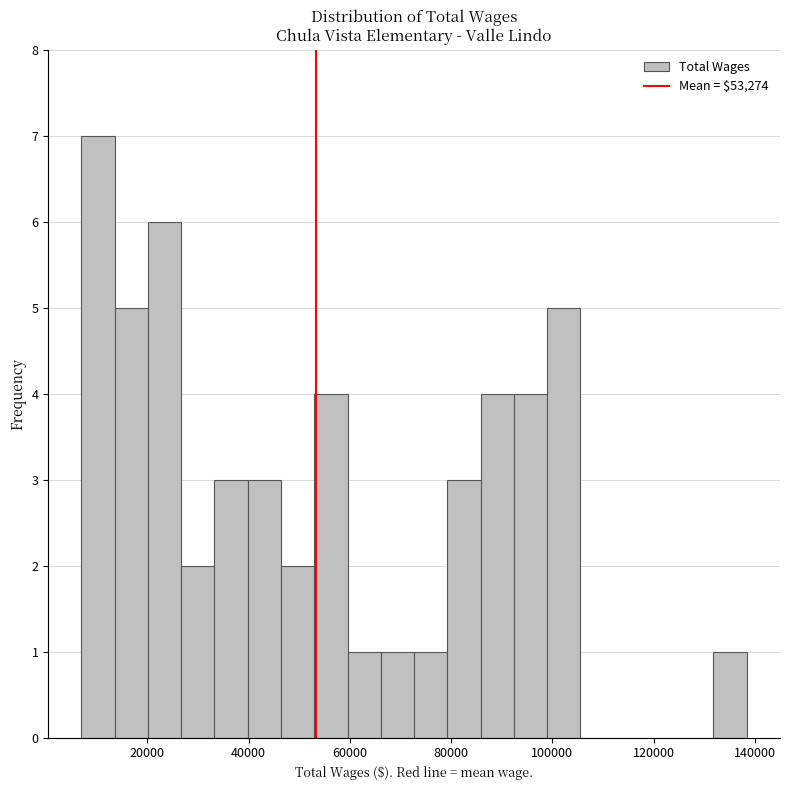

Read against the x-axis, roughly where is the centre of the tallest bar?

10000